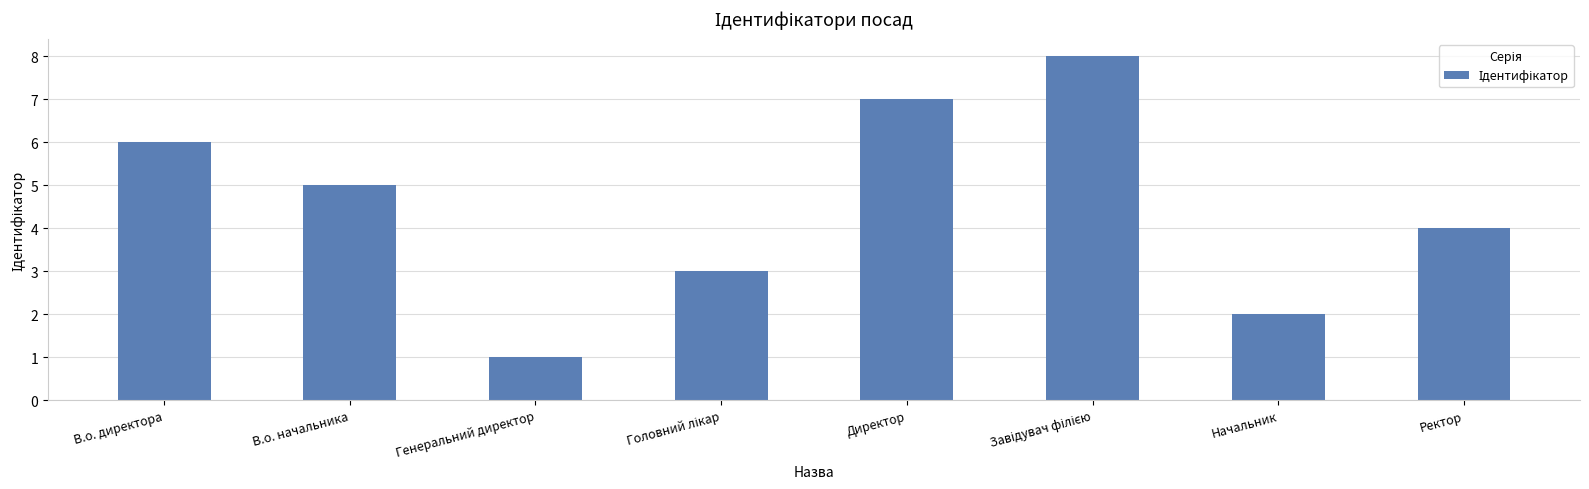

Are the bars grouped side by side (vs. stacked)?

No